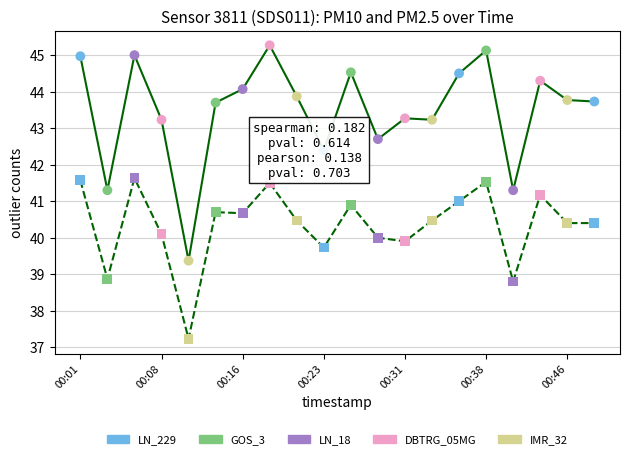

What is the minimum value shown in the chart?

37.2